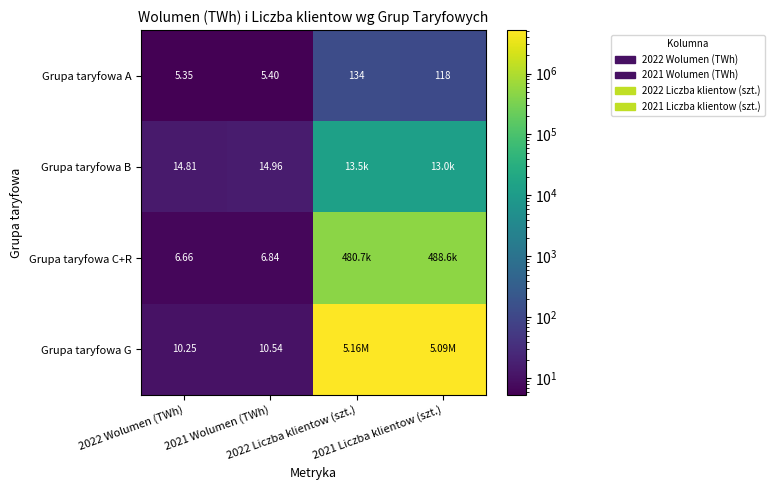

How many values in the Grupa taryfowa G series are below 5089033?

2